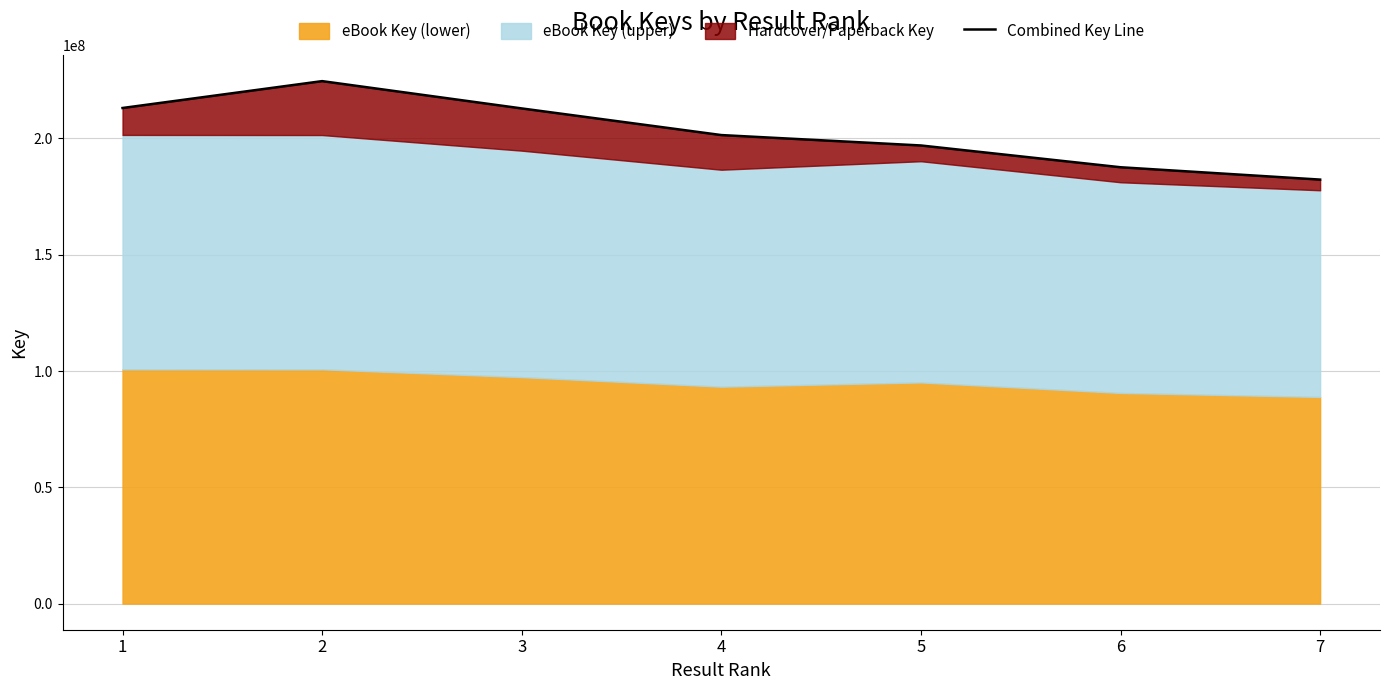

True or false: the data shows 296482257.3 at 5.

False